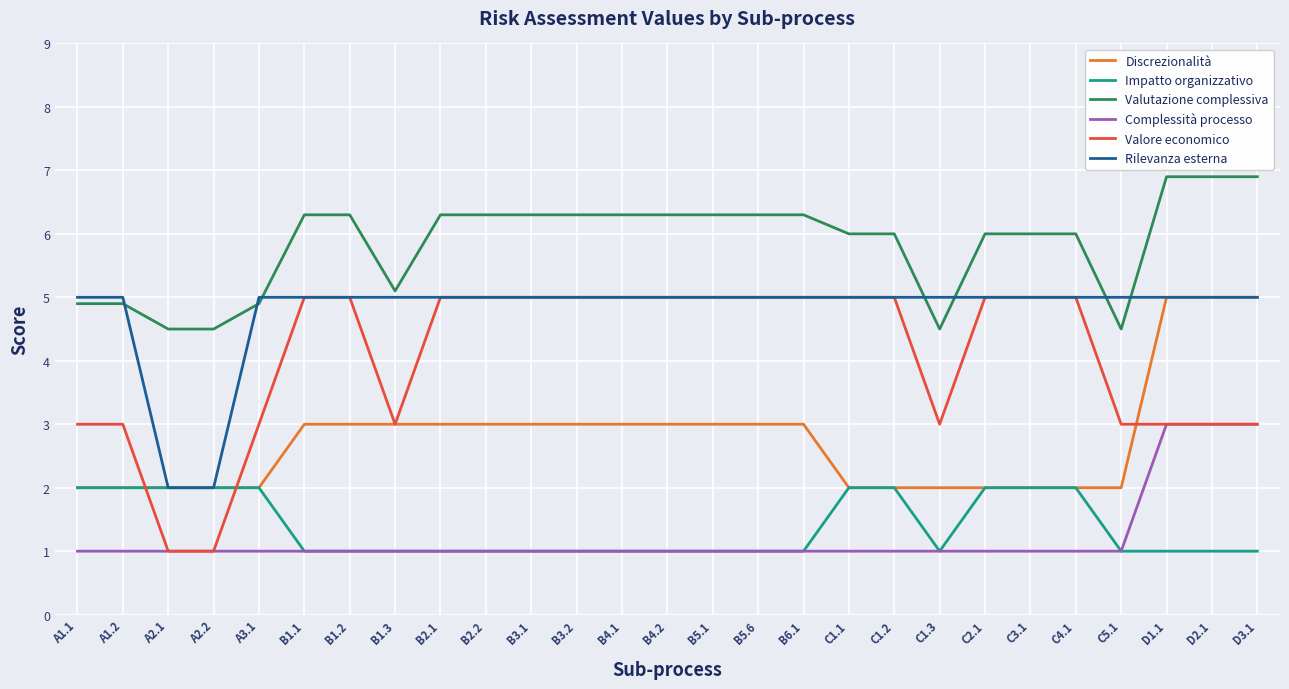

Does the chart have visible grid lines?

Yes